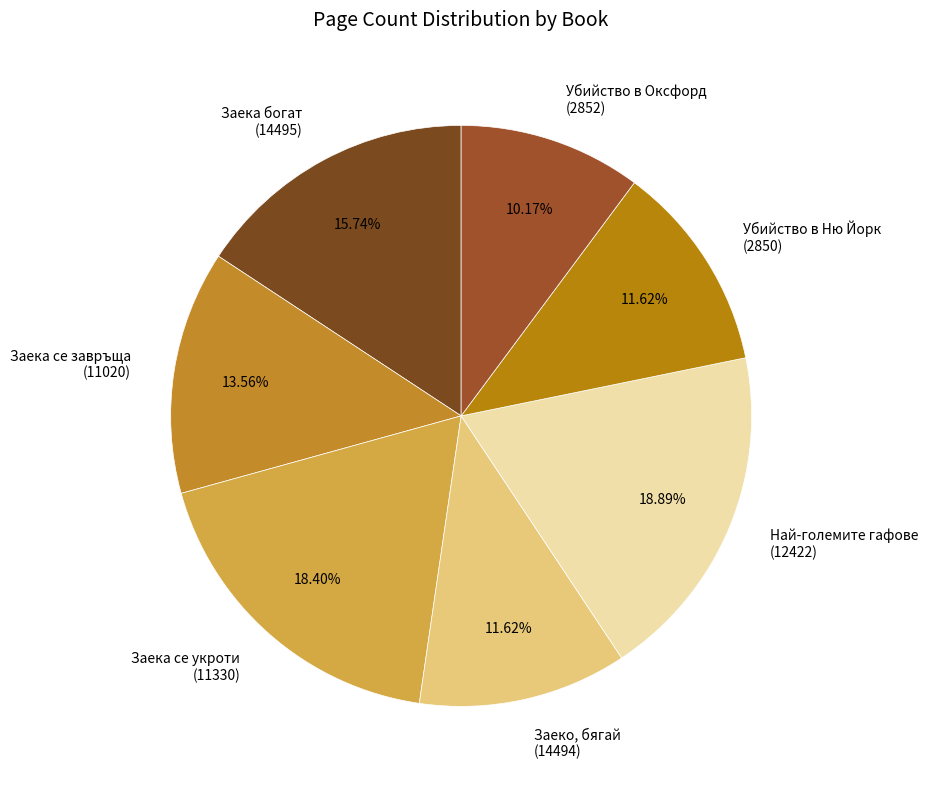

To the nearest percent, what is the difference between the largest and smallest slice percentages?

9%